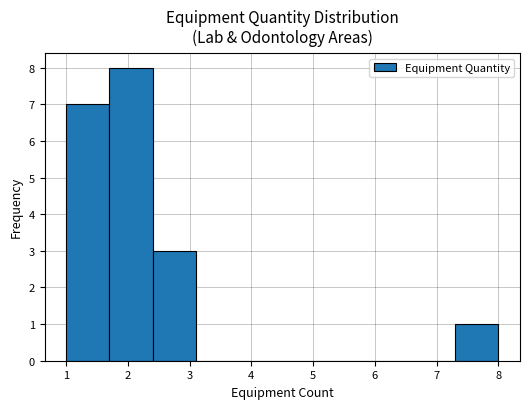

Reading left to right, list every bar in this chart as the range it spans on the x-axis followed by its height. The values are not printed on the chart, so give them approximately, as read against the axis.

1.0 to 1.7: 7
1.7 to 2.4: 8
2.4 to 3.1: 3
3.1 to 3.8: 0
3.8 to 4.5: 0
4.5 to 5.2: 0
5.2 to 5.9: 0
5.9 to 6.6: 0
6.6 to 7.3: 0
7.3 to 8.0: 1